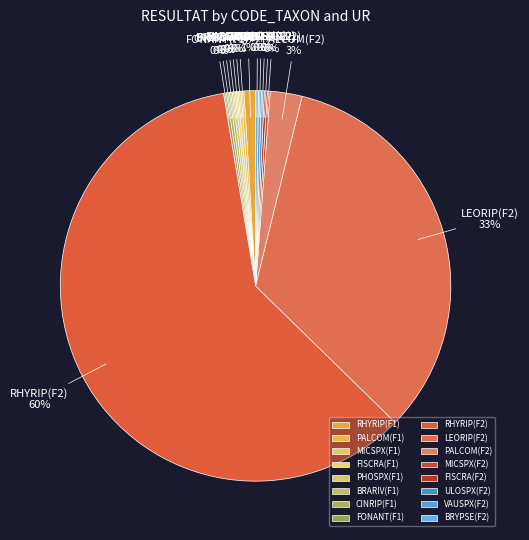

Is it true that LEORIP(F2) is 33% of the pie?

True